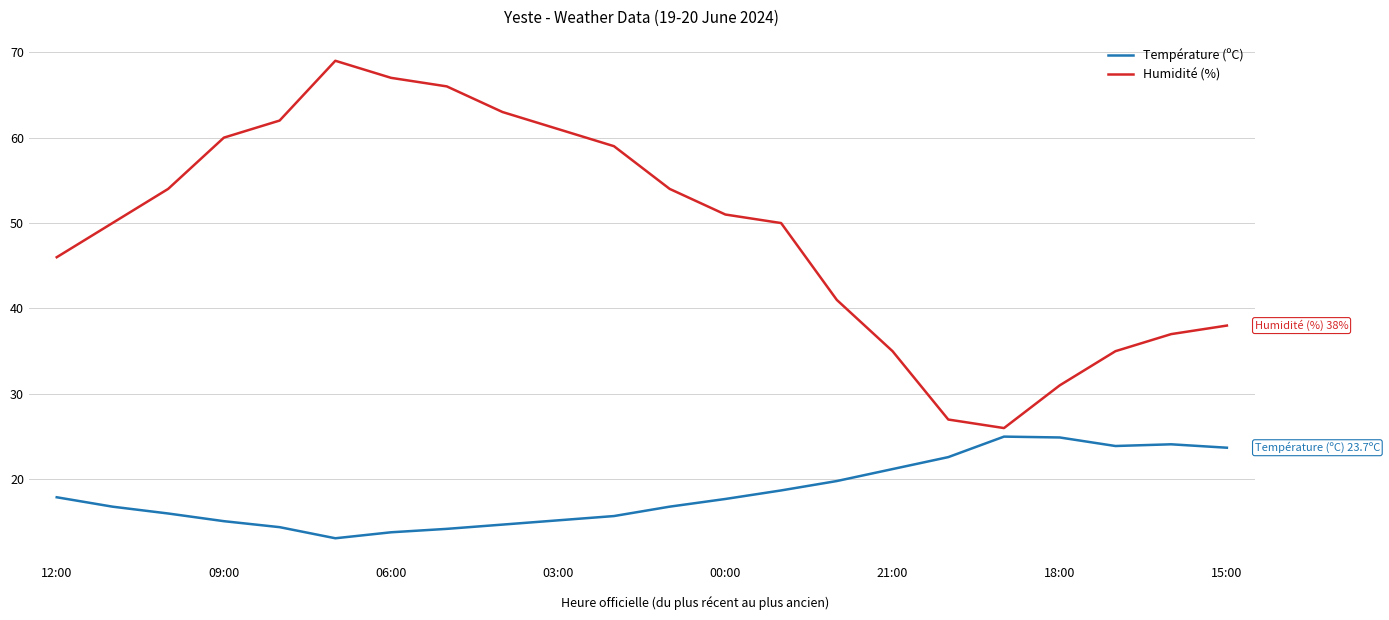

What is the difference between the maximum and minimum values in the Humidité (%) series?

43.0